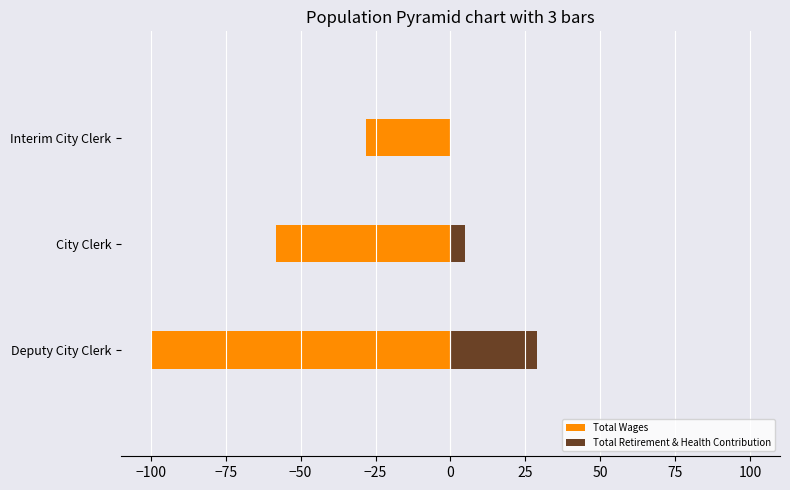

What is the difference between the maximum and minimum values in the Total Retirement & Health Contribution series?

29.0